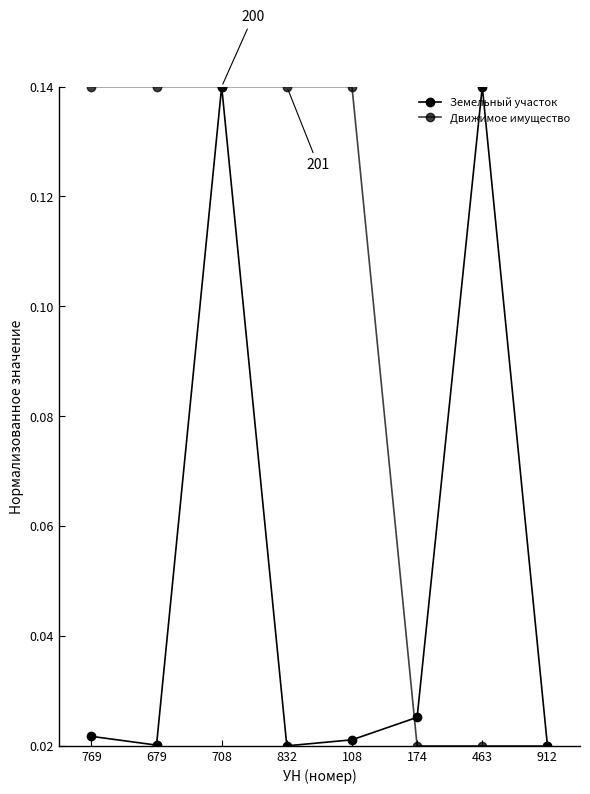

Count the number of data series in this chart.

2